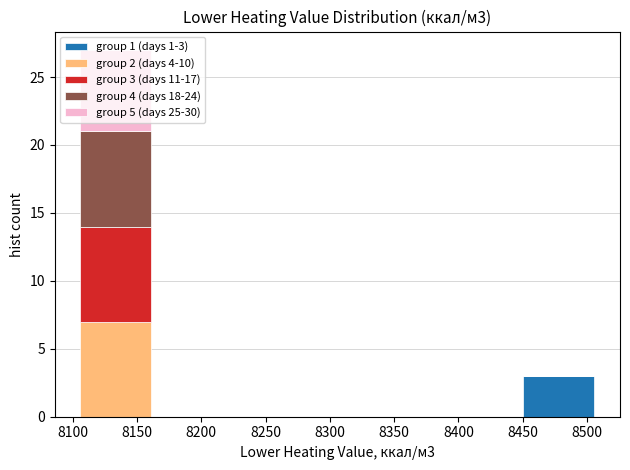

Which range on the x-axis has the tallest stacked bar (by total height)?

8100 to 8170